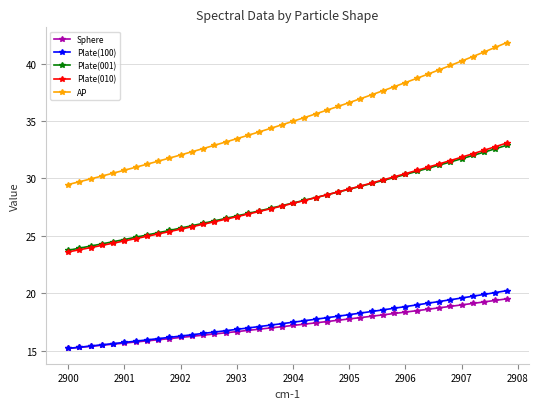

What is the difference between the maximum and minimum values in the Sphere series?

4.3